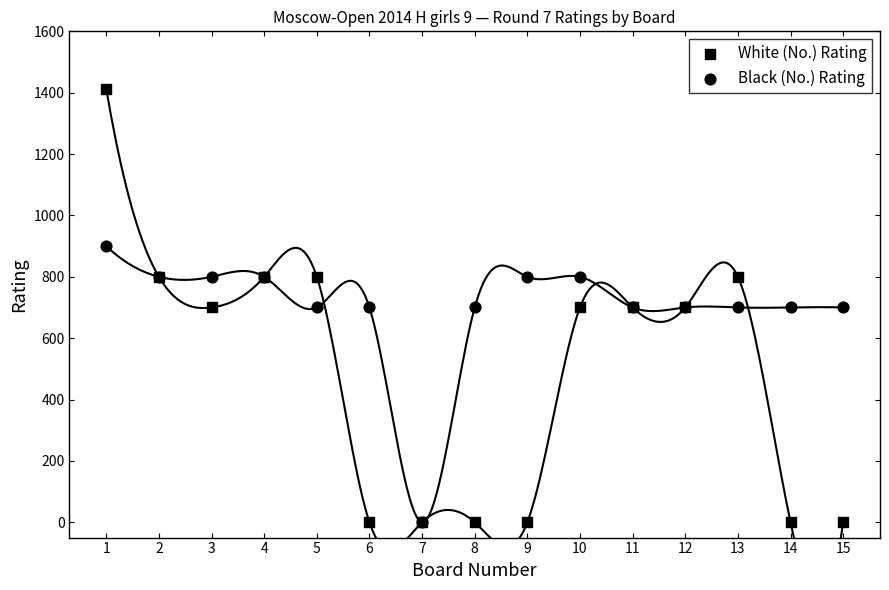

Which series has the largest Y range (max minus min)?

White (No.) Rating